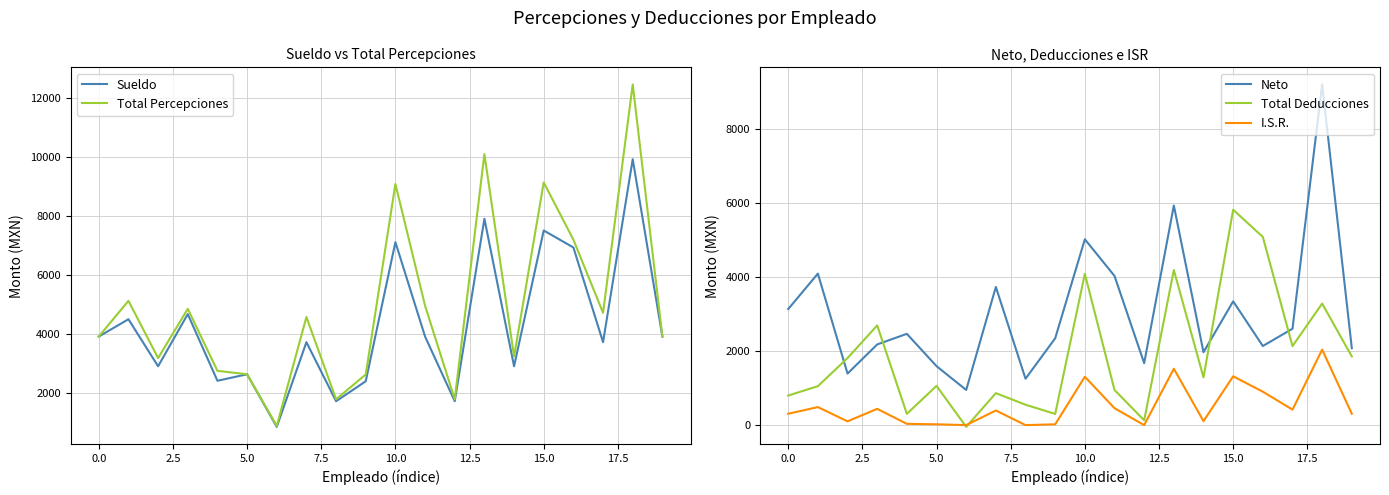

Does the chart display data point markers on the line(s)?

No